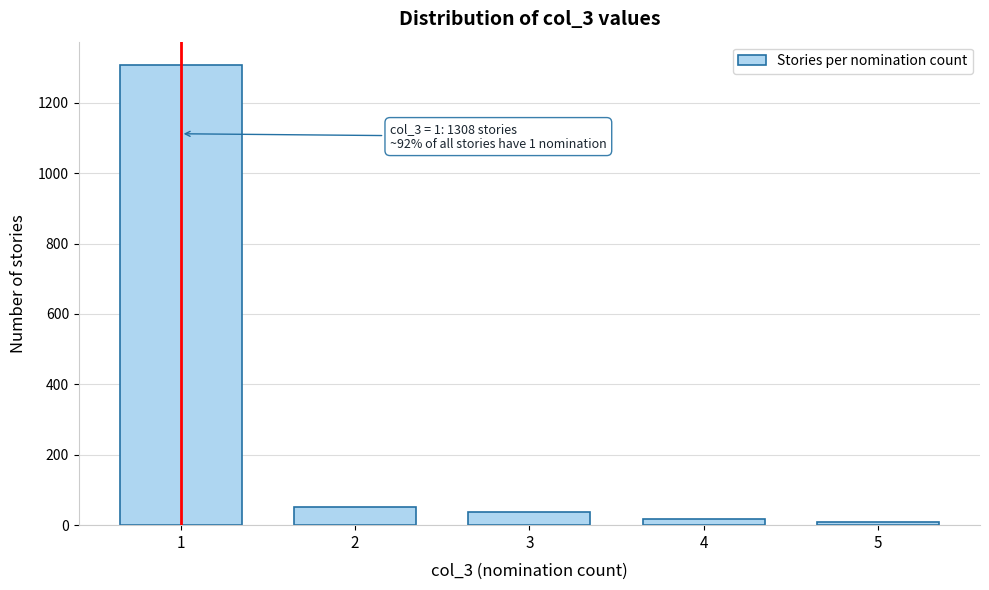

Reading left to right, transcribe all the data shown in this chart.

1308	53	36	18	9